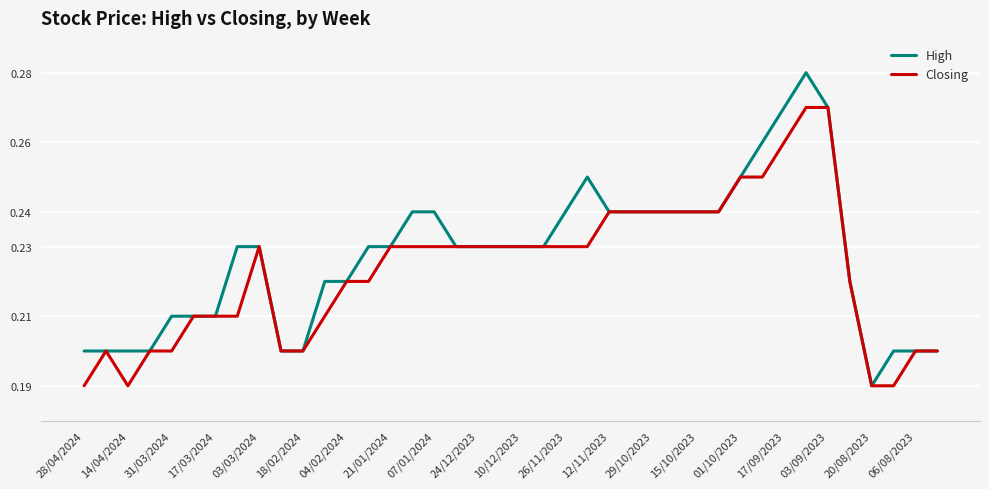

Which series has the widest spread of values?

High